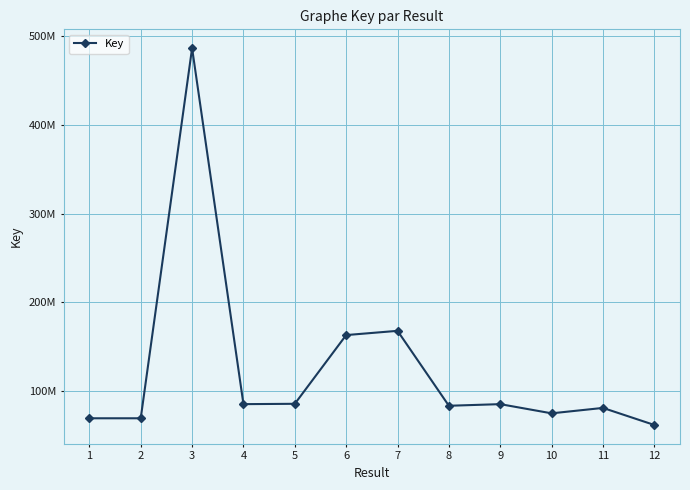

Is this an area chart (filled region under the line)?

No